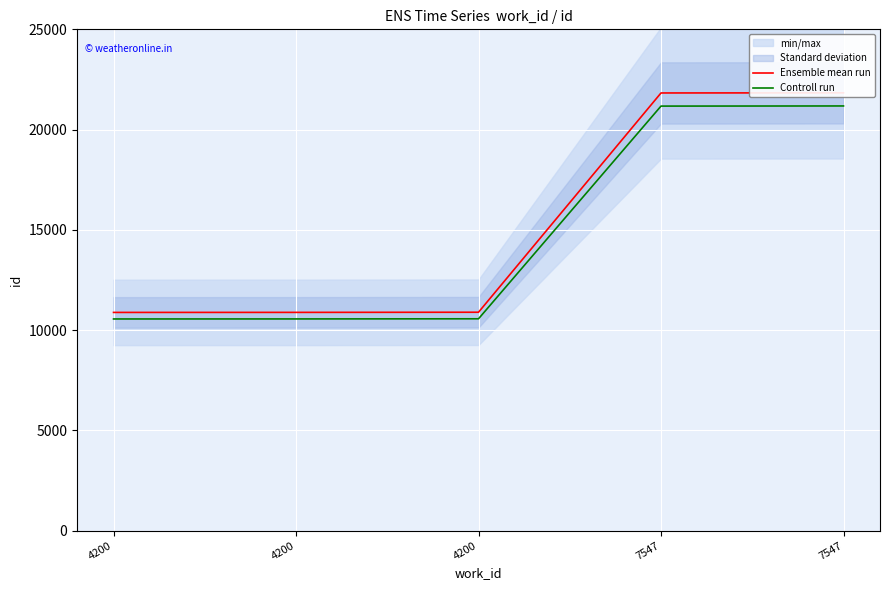

List the series in order of their peak value, lowest first.

Controll run, Ensemble mean run